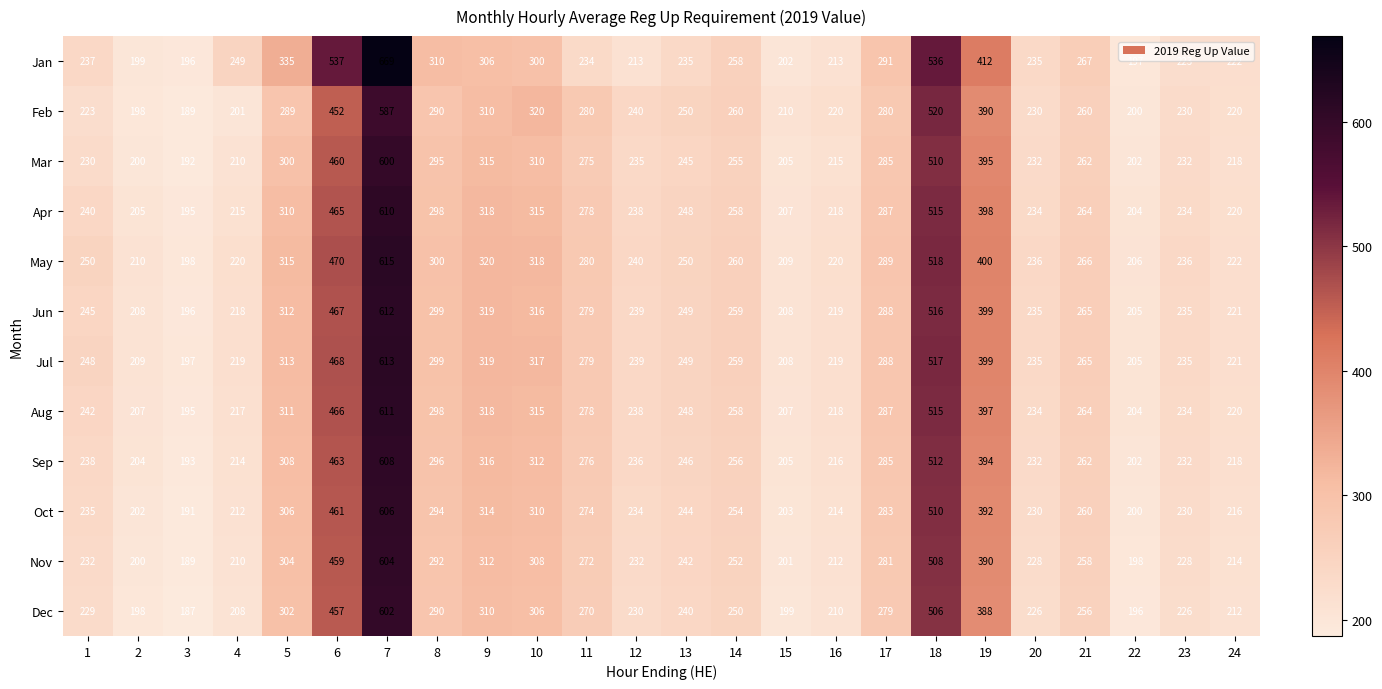

How many distinct data groups are displayed?

12